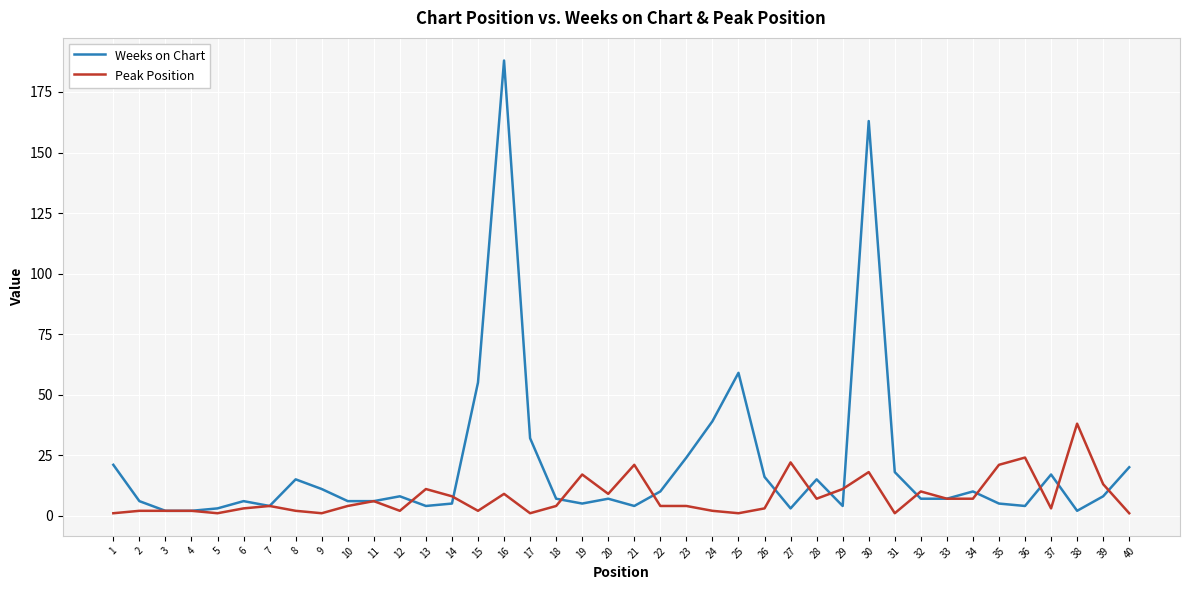

Is this an area chart (filled region under the line)?

No